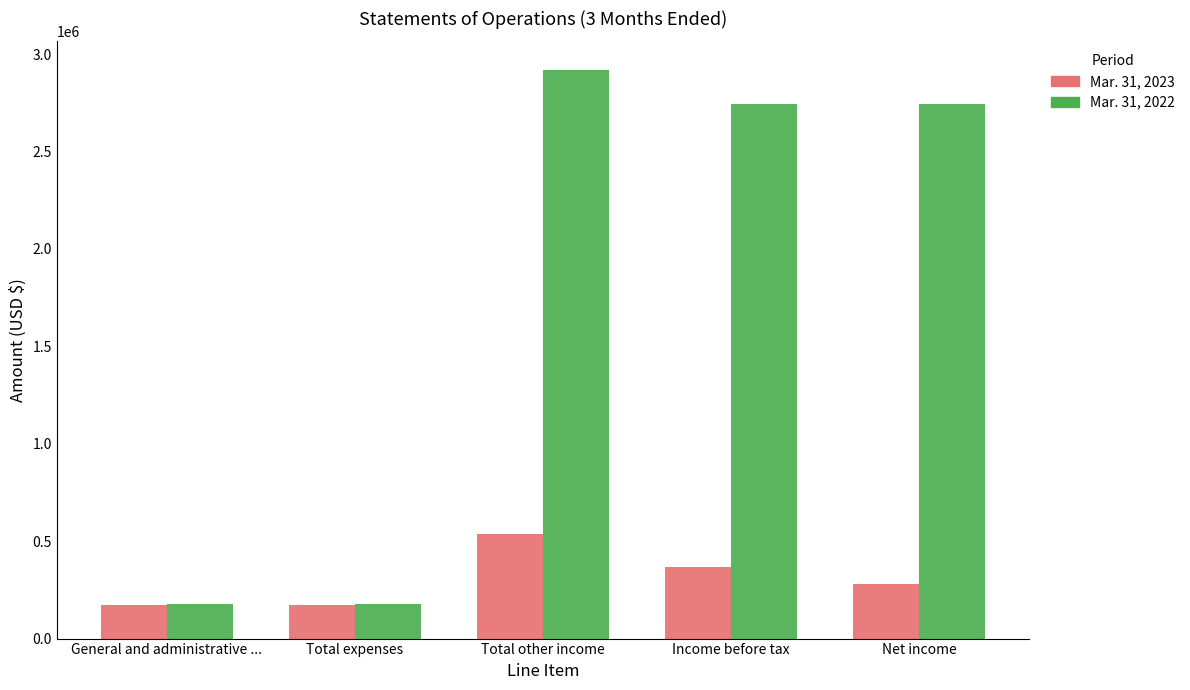

What is the sum of all Mar. 31, 2023 values?

1526138